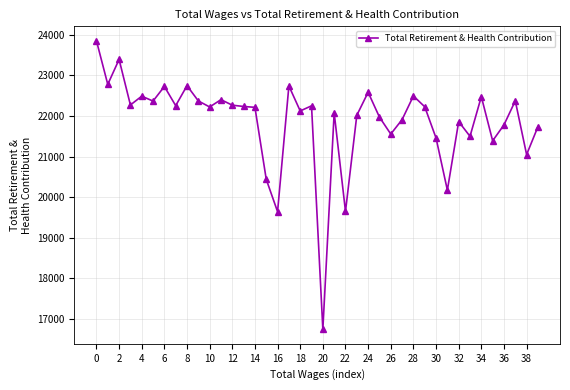

What is the value of the 34th point from the left?

21499